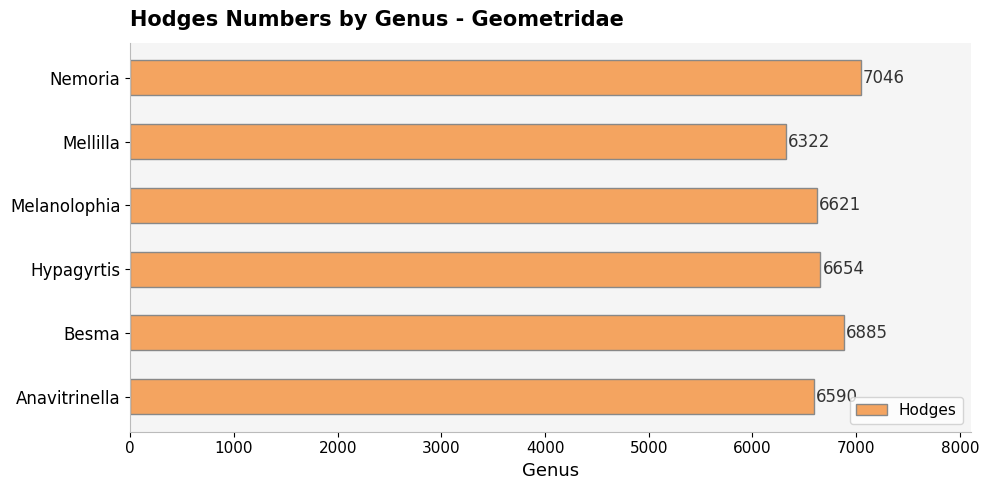

What is the difference between the second highest and minimum values?

563